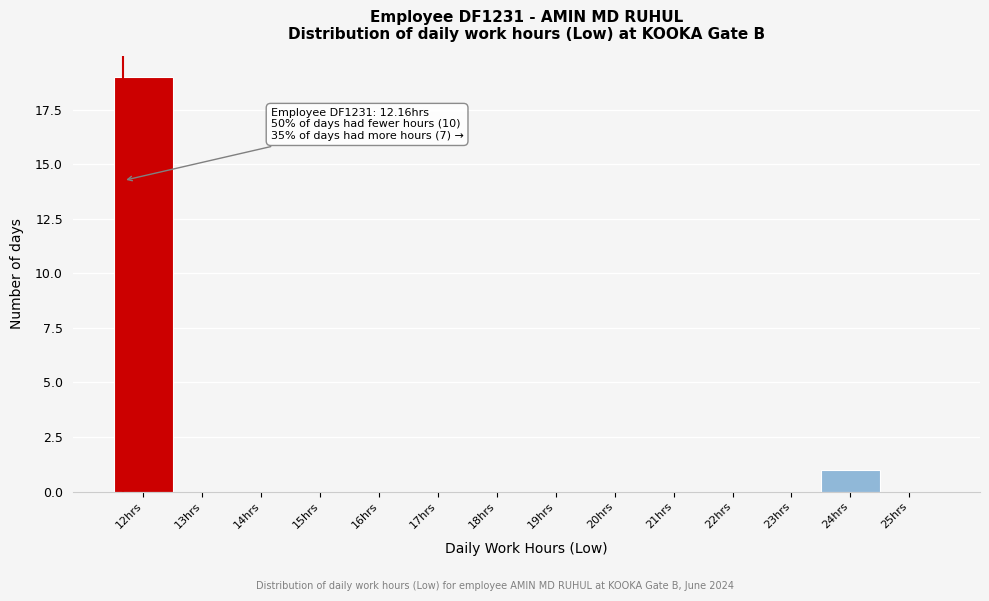

Reading left to right, list all the values displayed in this chart.

12hrs=19	13hrs=0	14hrs=0	15hrs=0	16hrs=0	17hrs=0	18hrs=0	19hrs=0	20hrs=0	21hrs=0	22hrs=0	23hrs=0	24hrs=1	25hrs=0